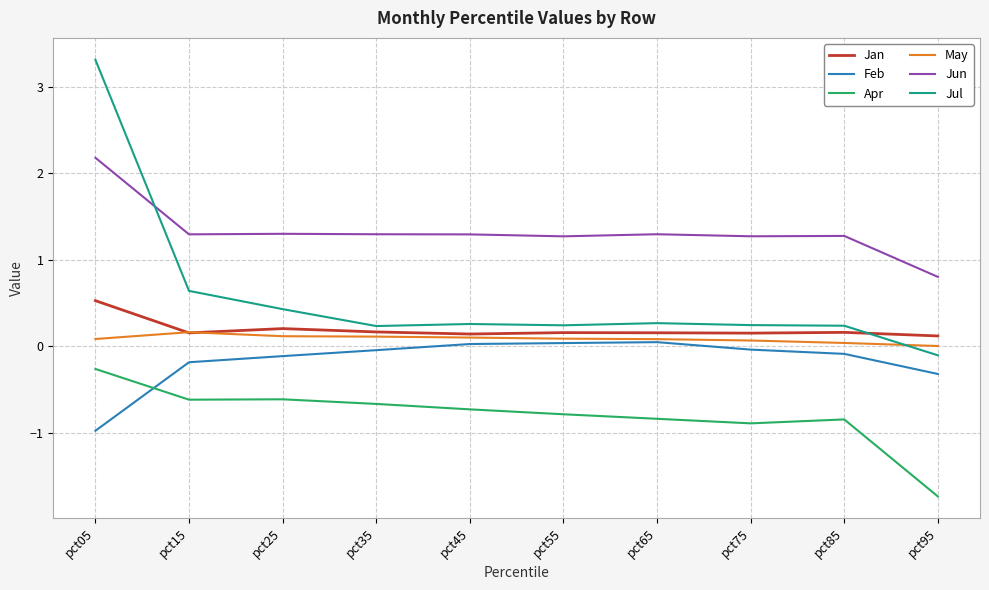

What is the greatest value displayed?

3.3